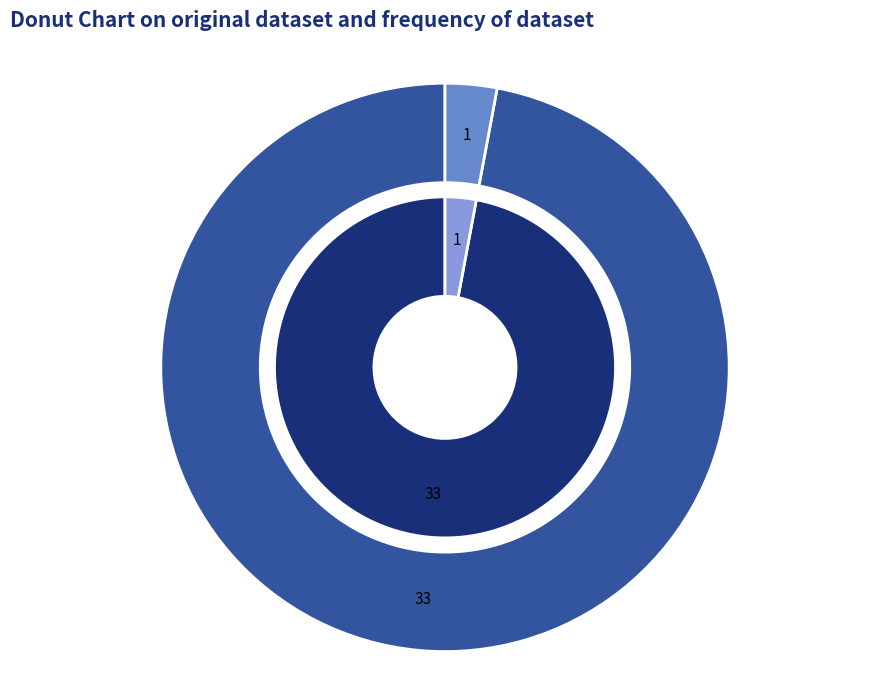

What percentage is the AUDI Aktiengesellschaft slice, to the nearest percent?

3%